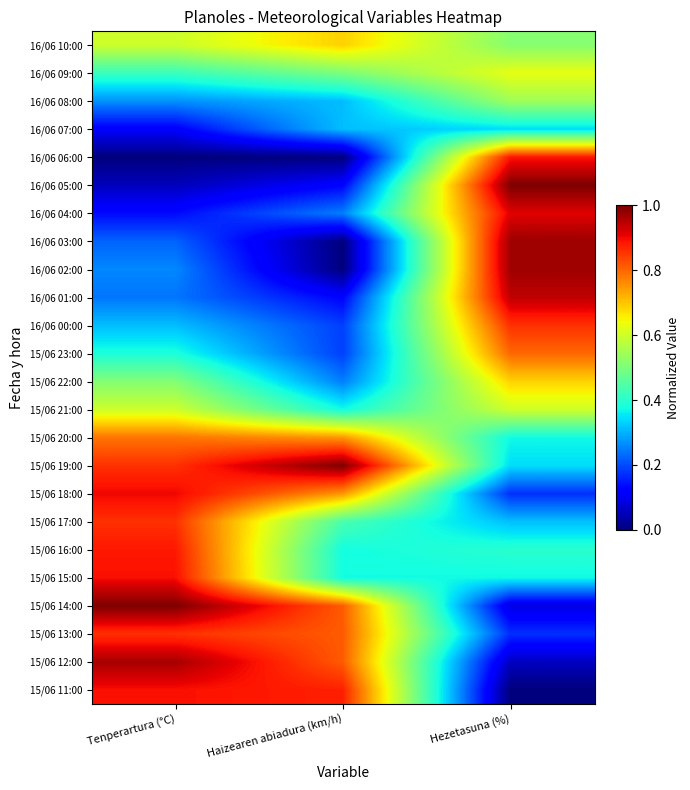

Reading left to right, extract all data points from this chart.

16/06 10:00: Tenperartura (°C)=0.6	Haizearen abiadura (km/h)=0.7	Hezetasuna (%)=0.5
16/06 09:00: Tenperartura (°C)=0.4	Haizearen abiadura (km/h)=0.5	Hezetasuna (%)=0.6
16/06 08:00: Tenperartura (°C)=0.3	Haizearen abiadura (km/h)=0.3	Hezetasuna (%)=0.5
16/06 07:00: Tenperartura (°C)=0.1	Haizearen abiadura (km/h)=0.3	Hezetasuna (%)=0.3
16/06 06:00: Tenperartura (°C)=0.0	Haizearen abiadura (km/h)=0.0	Hezetasuna (%)=0.9
16/06 05:00: Tenperartura (°C)=0.1	Haizearen abiadura (km/h)=0.1	Hezetasuna (%)=1.0
16/06 04:00: Tenperartura (°C)=0.1	Haizearen abiadura (km/h)=0.2	Hezetasuna (%)=0.9
16/06 03:00: Tenperartura (°C)=0.2	Haizearen abiadura (km/h)=0.0	Hezetasuna (%)=1.0
16/06 02:00: Tenperartura (°C)=0.3	Haizearen abiadura (km/h)=0.0	Hezetasuna (%)=1.0
16/06 01:00: Tenperartura (°C)=0.2	Haizearen abiadura (km/h)=0.1	Hezetasuna (%)=0.9
16/06 00:00: Tenperartura (°C)=0.3	Haizearen abiadura (km/h)=0.2	Hezetasuna (%)=0.9
15/06 23:00: Tenperartura (°C)=0.4	Haizearen abiadura (km/h)=0.2	Hezetasuna (%)=0.8
15/06 22:00: Tenperartura (°C)=0.5	Haizearen abiadura (km/h)=0.2	Hezetasuna (%)=0.7
15/06 21:00: Tenperartura (°C)=0.6	Haizearen abiadura (km/h)=0.4	Hezetasuna (%)=0.6
15/06 20:00: Tenperartura (°C)=0.8	Haizearen abiadura (km/h)=0.8	Hezetasuna (%)=0.4
15/06 19:00: Tenperartura (°C)=0.9	Haizearen abiadura (km/h)=1.0	Hezetasuna (%)=0.3
15/06 18:00: Tenperartura (°C)=0.9	Haizearen abiadura (km/h)=0.8	Hezetasuna (%)=0.2
15/06 17:00: Tenperartura (°C)=0.9	Haizearen abiadura (km/h)=0.4	Hezetasuna (%)=0.3
15/06 16:00: Tenperartura (°C)=0.9	Haizearen abiadura (km/h)=0.4	Hezetasuna (%)=0.4
15/06 15:00: Tenperartura (°C)=0.9	Haizearen abiadura (km/h)=0.4	Hezetasuna (%)=0.4
15/06 14:00: Tenperartura (°C)=1.0	Haizearen abiadura (km/h)=0.8	Hezetasuna (%)=0.1
15/06 13:00: Tenperartura (°C)=0.9	Haizearen abiadura (km/h)=0.8	Hezetasuna (%)=0.2
15/06 12:00: Tenperartura (°C)=1.0	Haizearen abiadura (km/h)=0.8	Hezetasuna (%)=0.1
15/06 11:00: Tenperartura (°C)=0.9	Haizearen abiadura (km/h)=0.9	Hezetasuna (%)=0.0